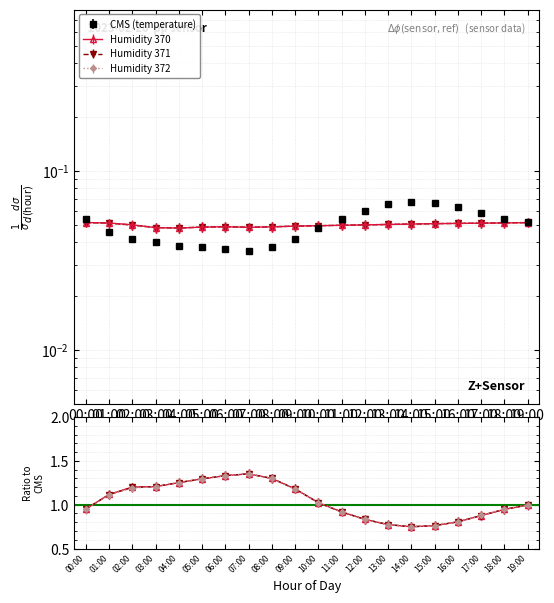

What is the label of the 3rd point from the right?

17:00